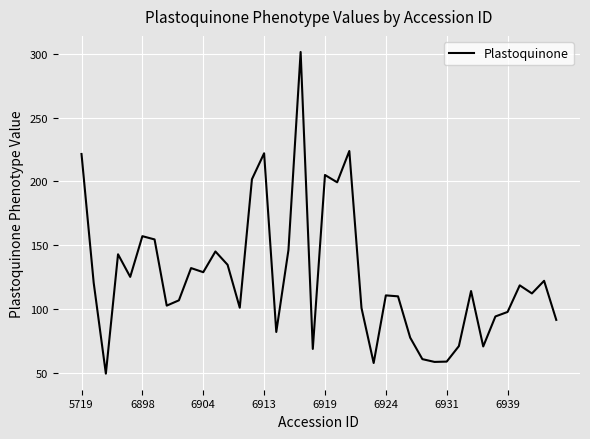

How many lines are shown in the chart?

1